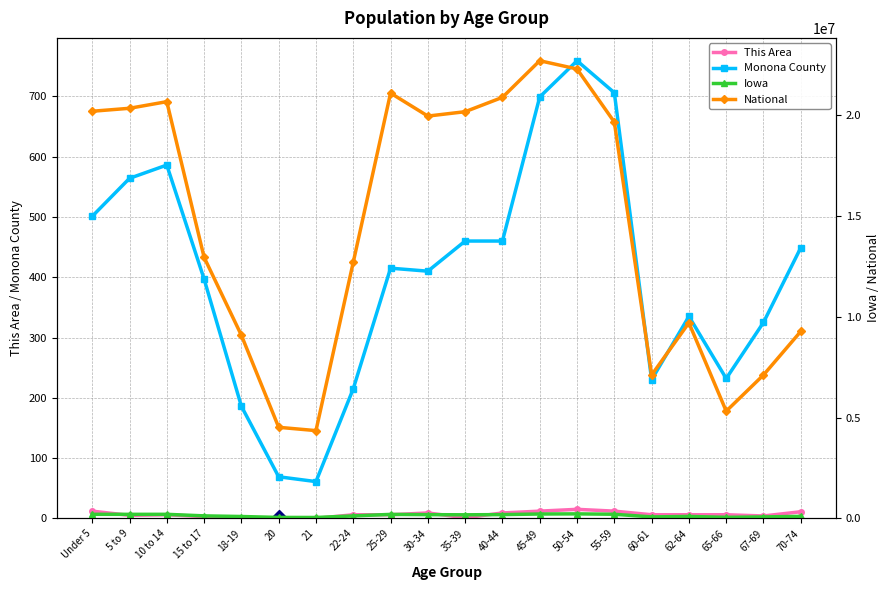

True or false: Monona County has more than 2 interior local peaks.

True